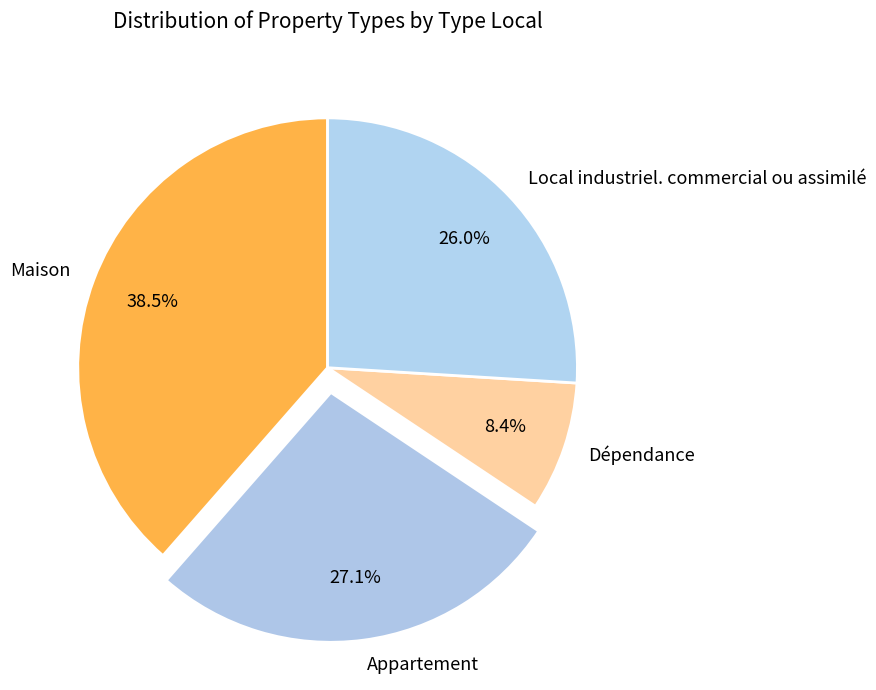

Rank the categories by value from highest to lowest.

Maison, Appartement, Local industriel. commercial ou assimilé, Dépendance